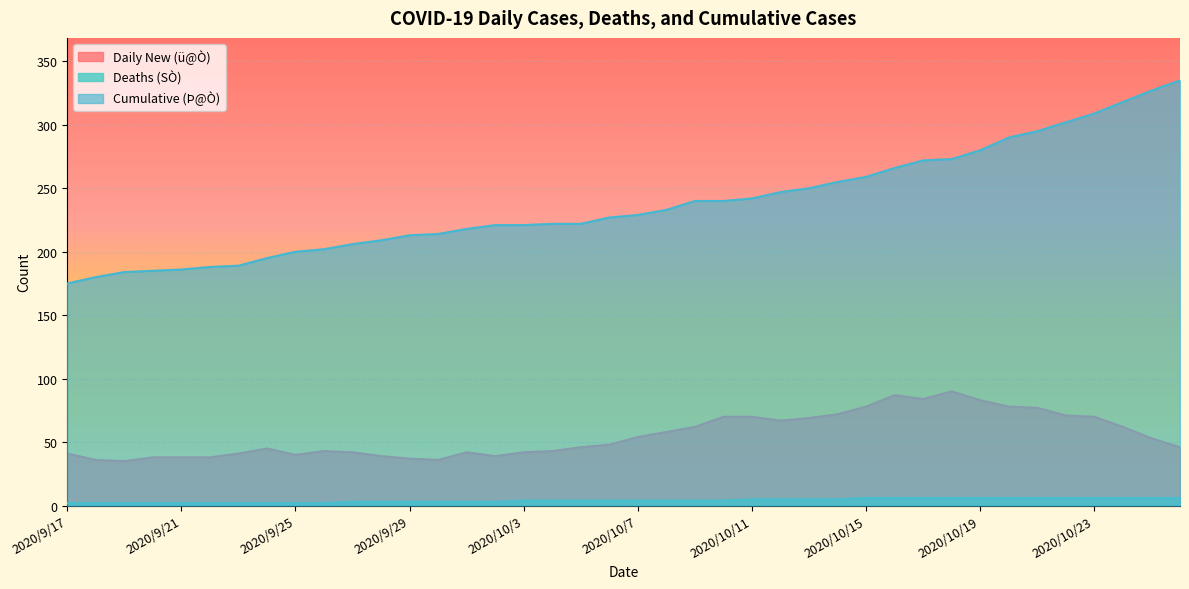

What is the minimum value shown in the chart?

2